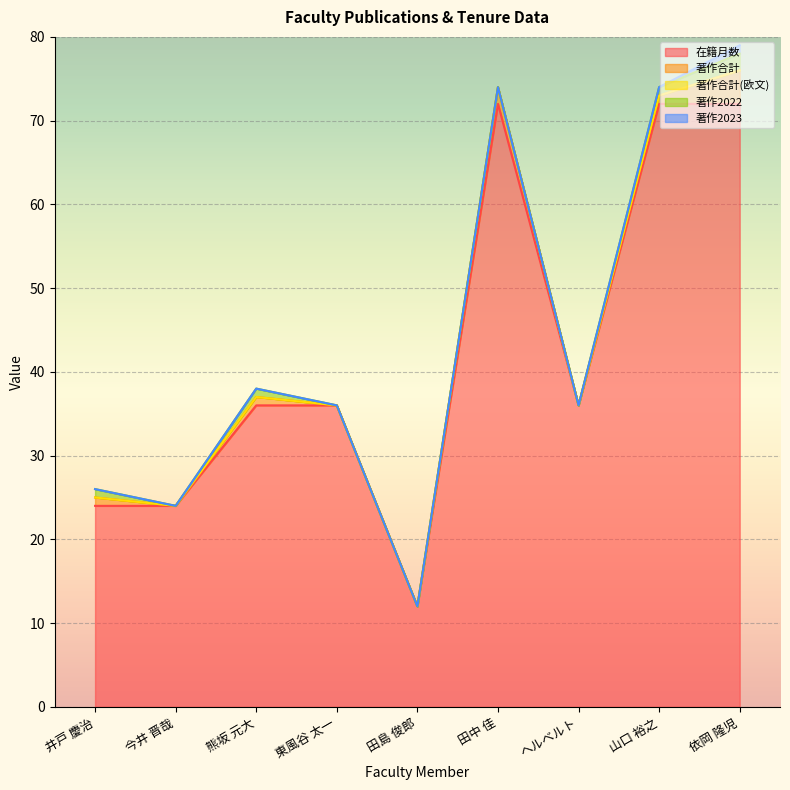

What is the lowest value of the 在籍月数 series?

12